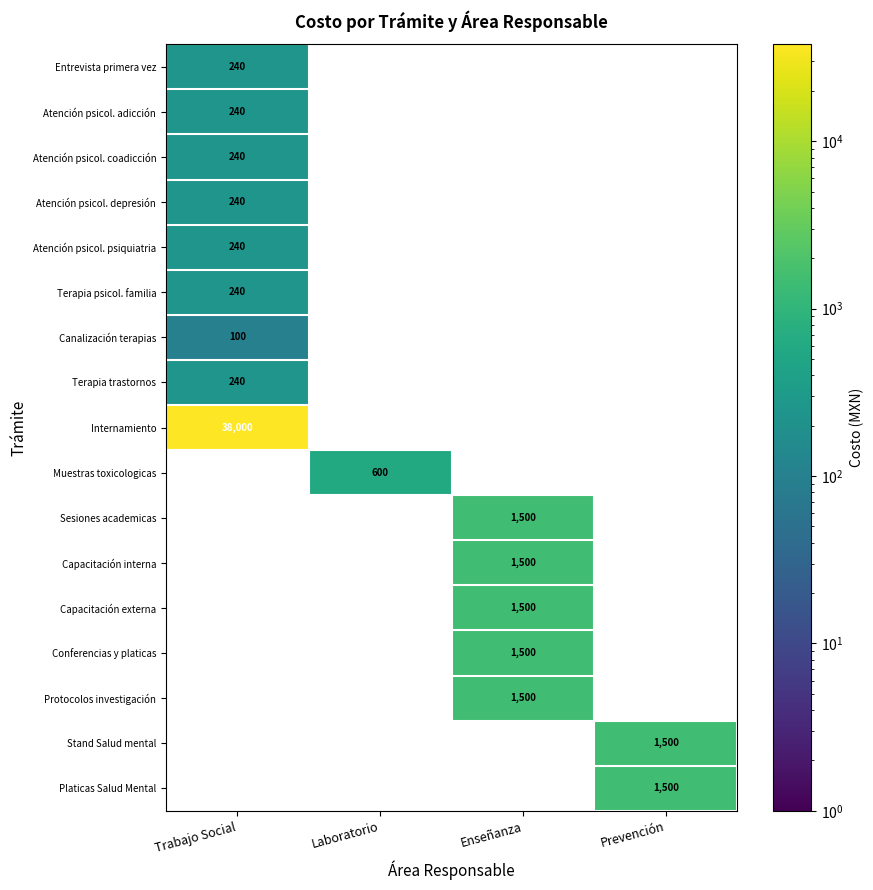

The Atención psicol. adicción series shows 240 at Trabajo Social. True or false?

True